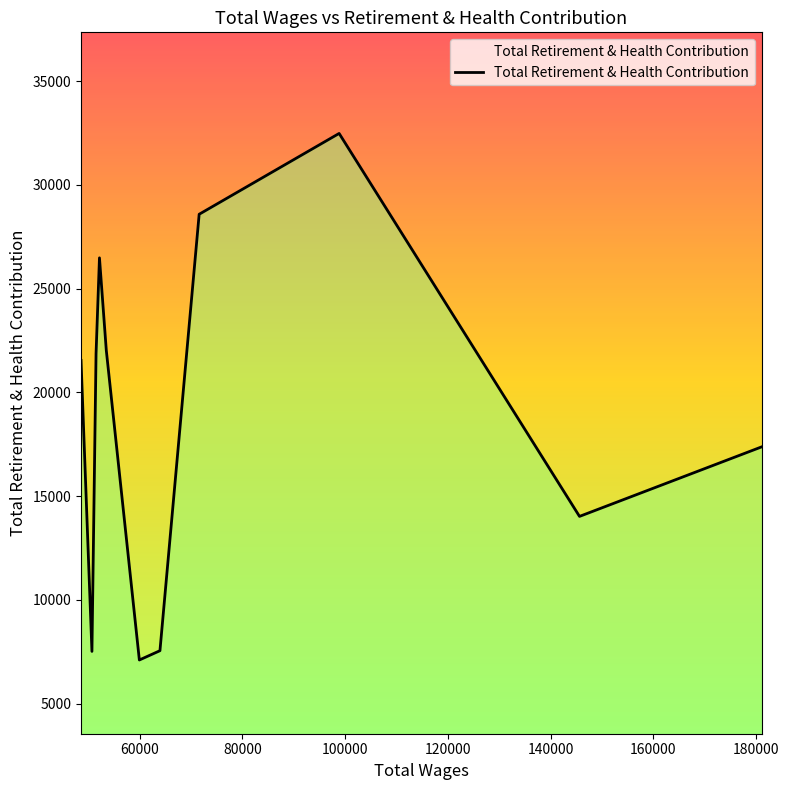

What is the smallest value displayed?

7106